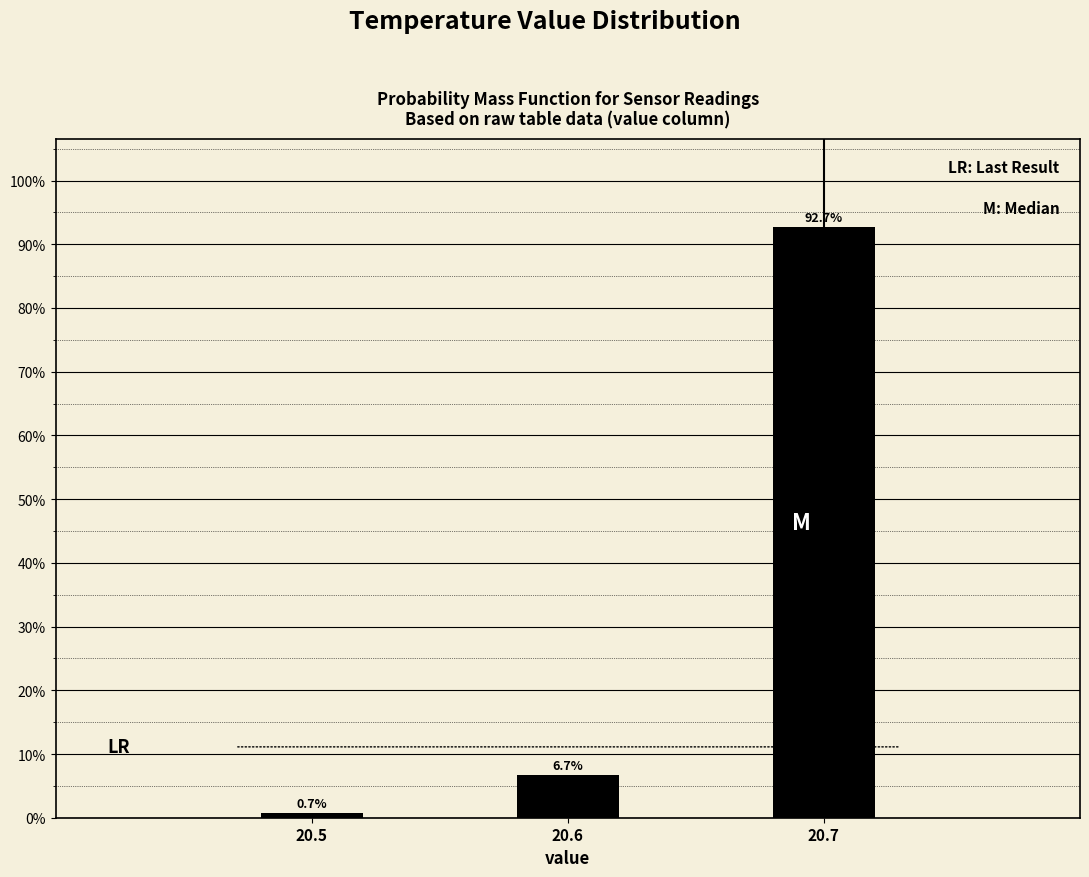

Reading left to right, transcribe all the data shown in this chart.

0.7	6.7	92.7